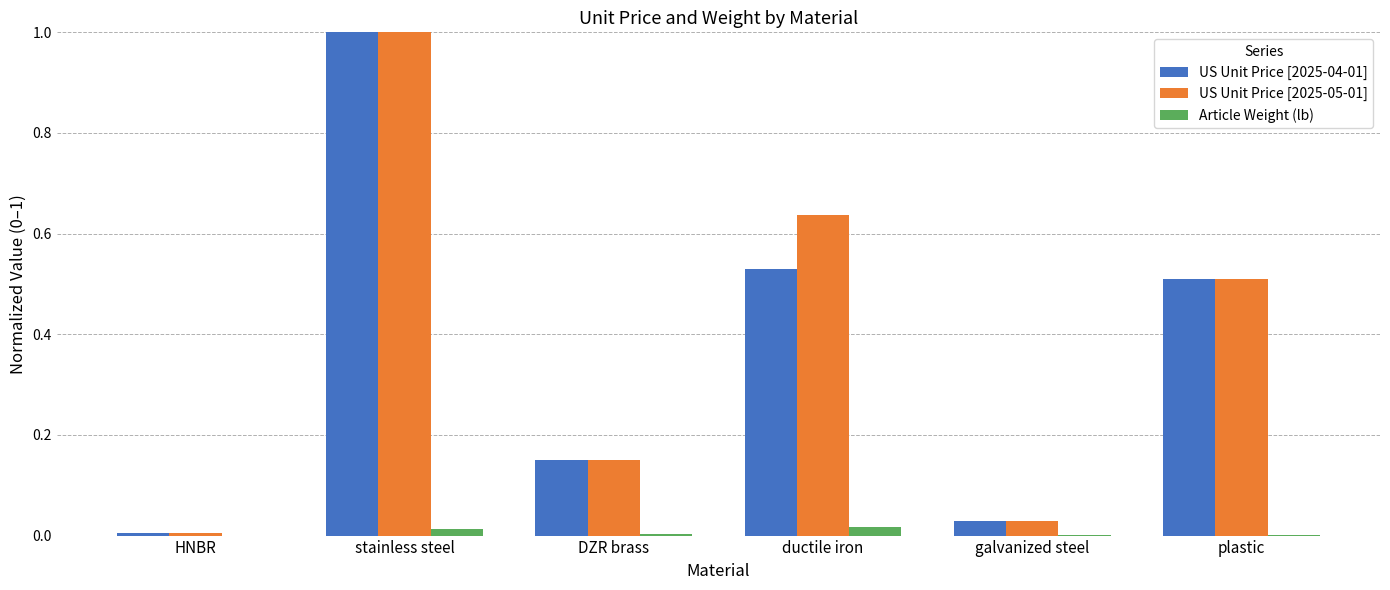

How many groups of bars are there?

6